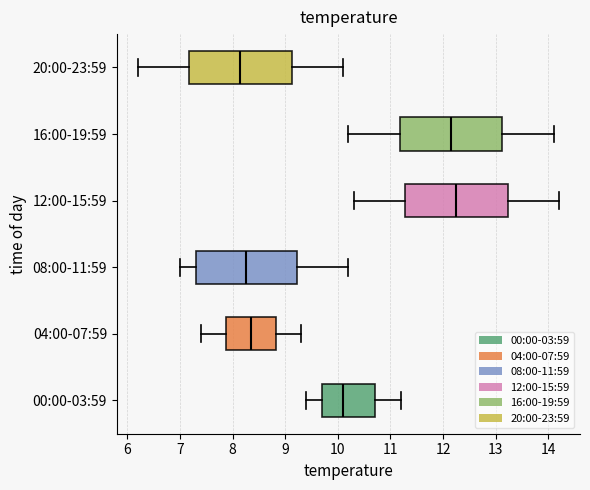

Where does the right whisker of the box for 08:00-11:59 end on the x-axis? The values are not printed on the chart, so give them approximately, as read against the axis.

10.2